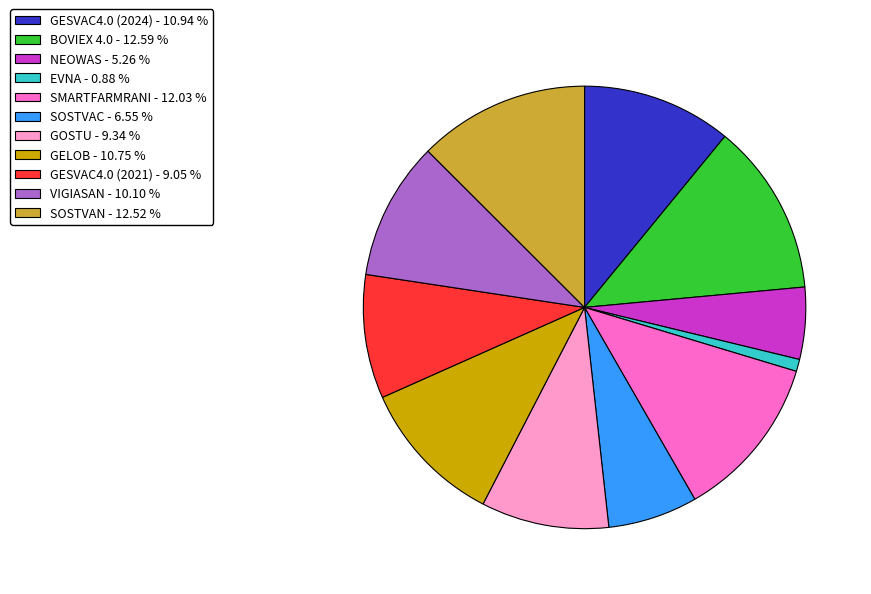

What is the ratio of the value at BOVIEX 4.0 - 12.59 % to the value at EVNA - 0.88 %?

14.2